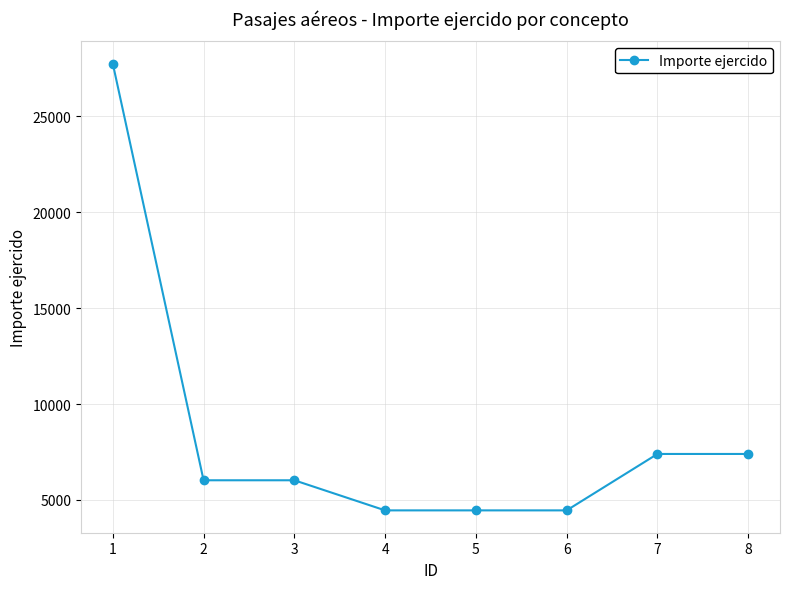

Count the number of data series in this chart.

1